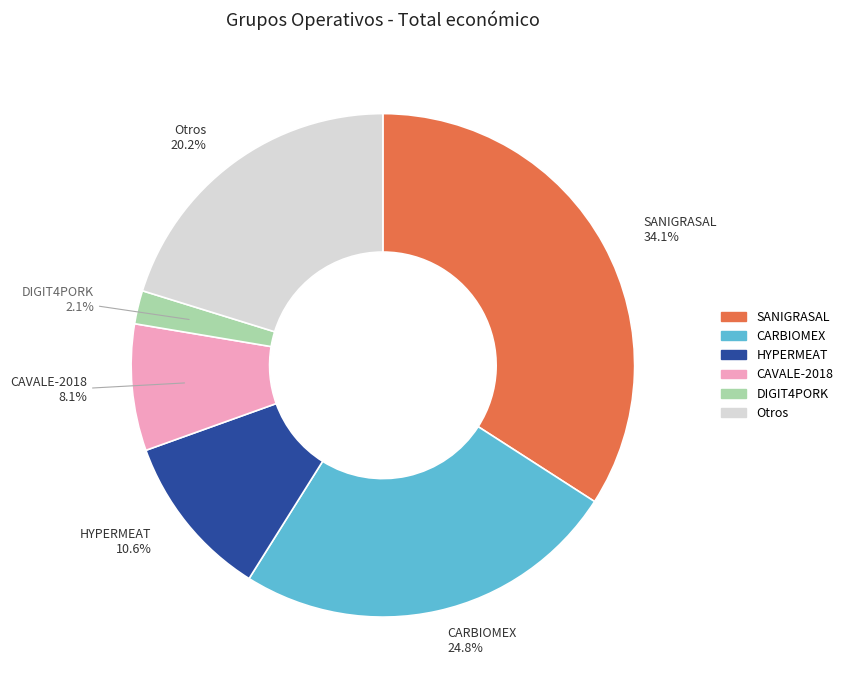

Is there a majority slice in this chart?

No